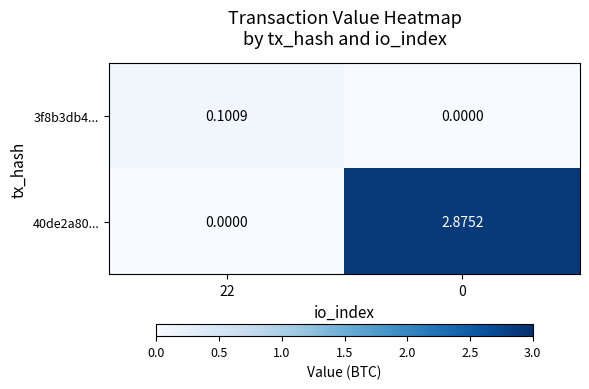

Which series has the largest range (max minus min)?

40de2a80...